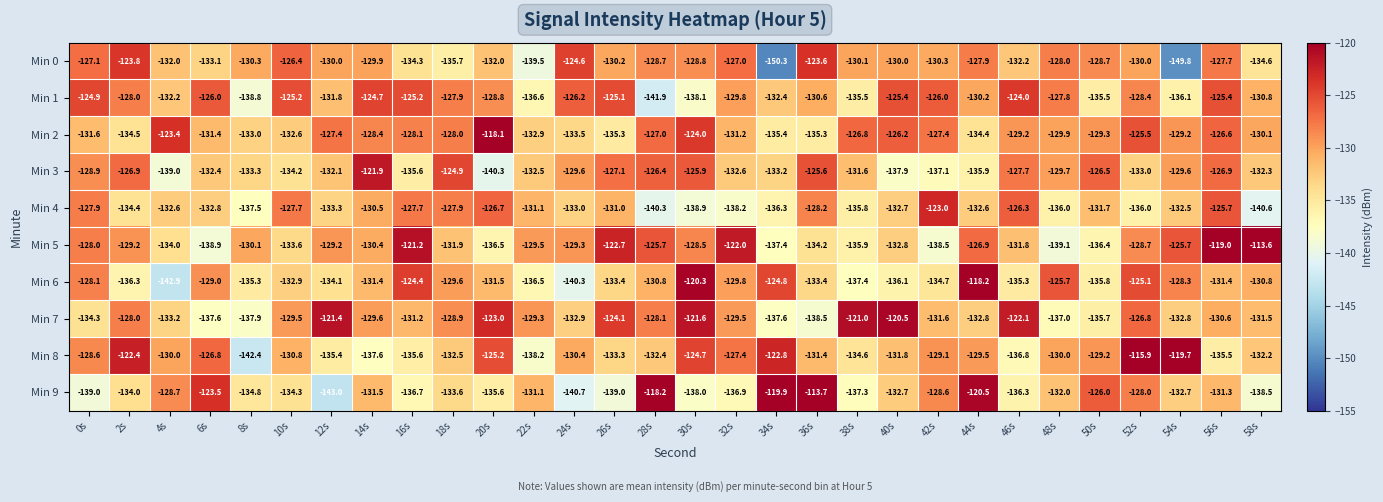

Where is Min 4 nearest to the value -131?

26s